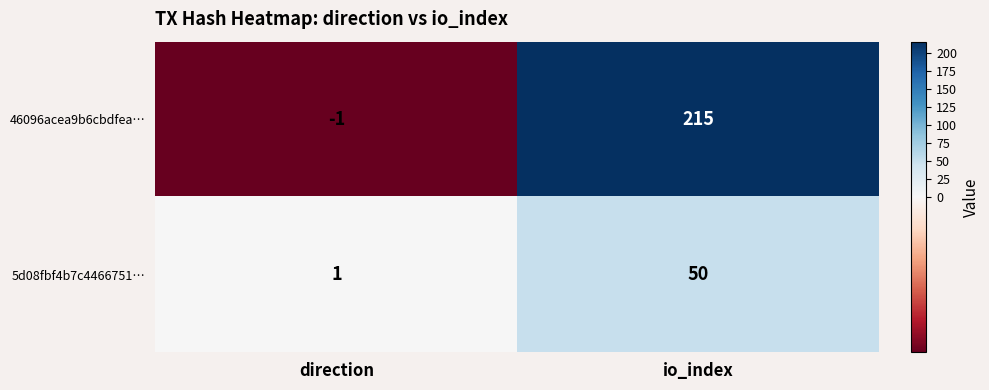

Rank the series at direction from highest to lowest value.

5d08fbf4b7c4466751…, 46096acea9b6cbdfea…